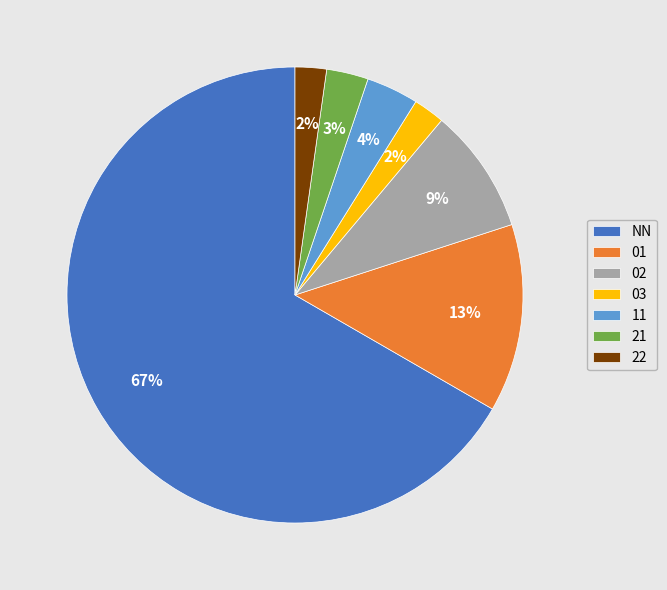

To the nearest percent, what is the average slice percentage?

14%